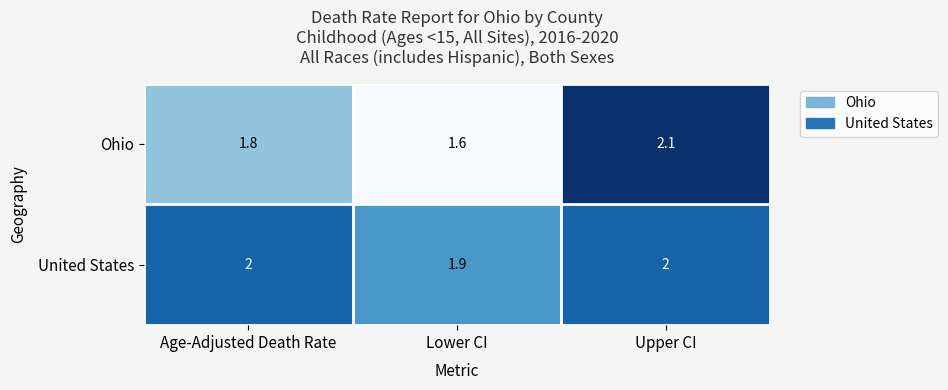

What is the lowest value of the Ohio series?

1.6